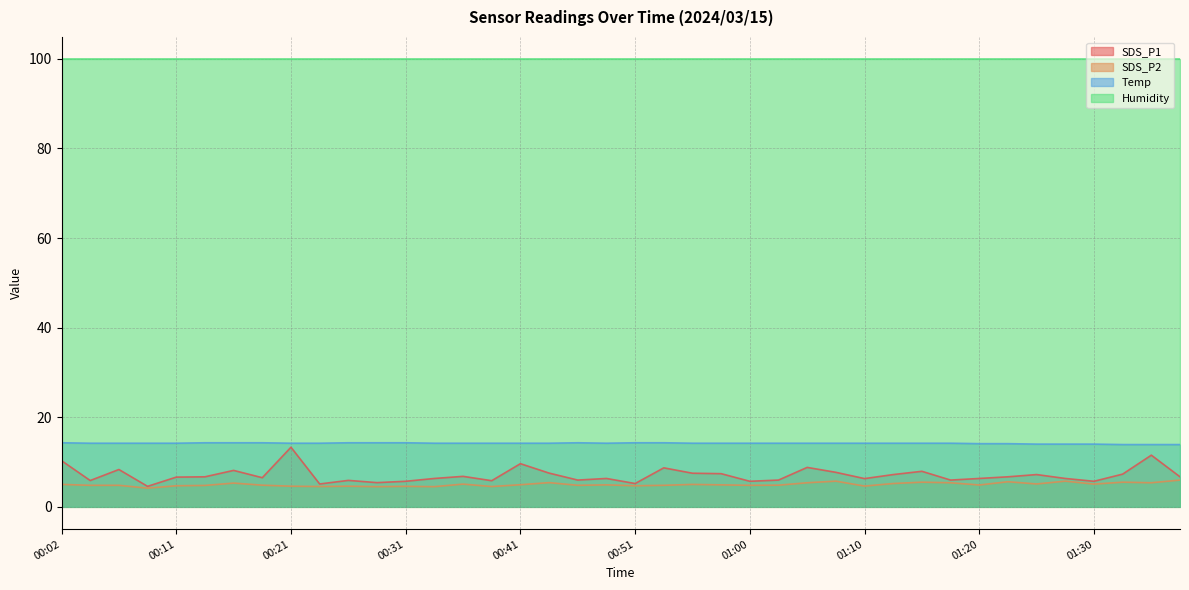

Count the number of data series in this chart.

4